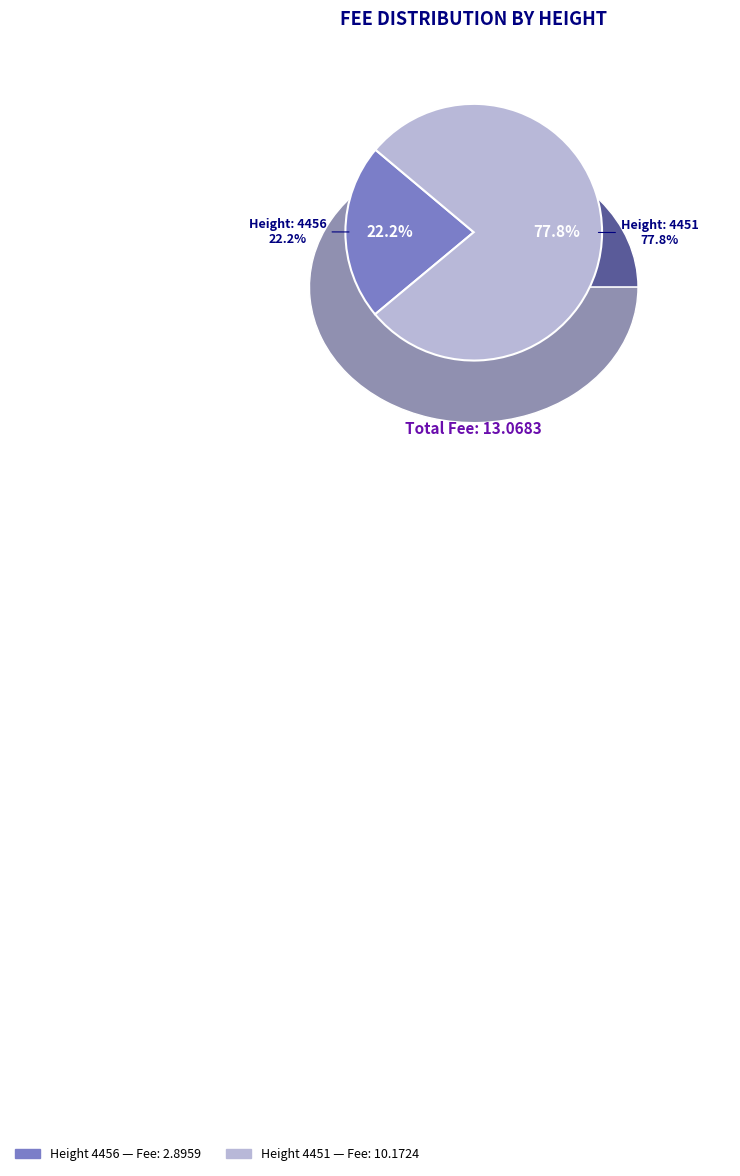

What is the change in value from 4456 to 4451?

+7.3